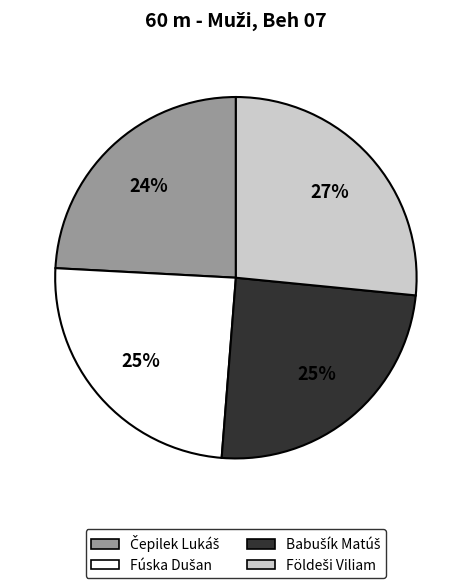

To the nearest percent, what is the average slice percentage?

25%